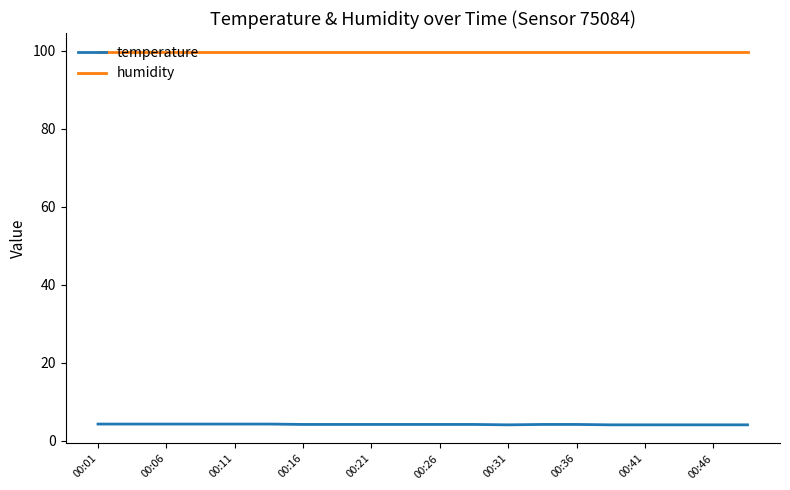

True or false: humidity and temperature intersect in this chart.

False